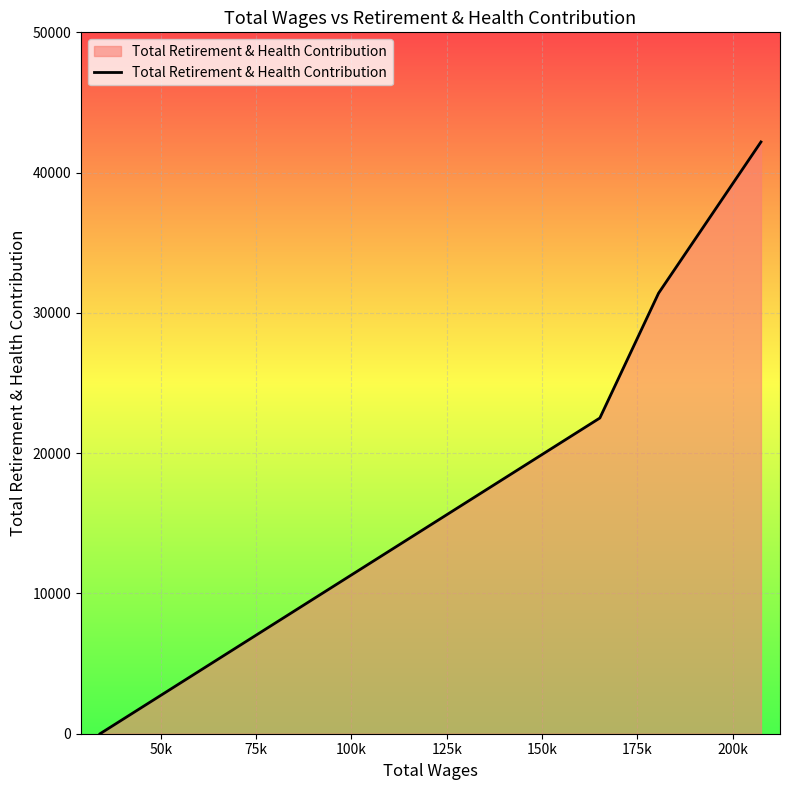

What is the maximum value shown in the chart?

42186